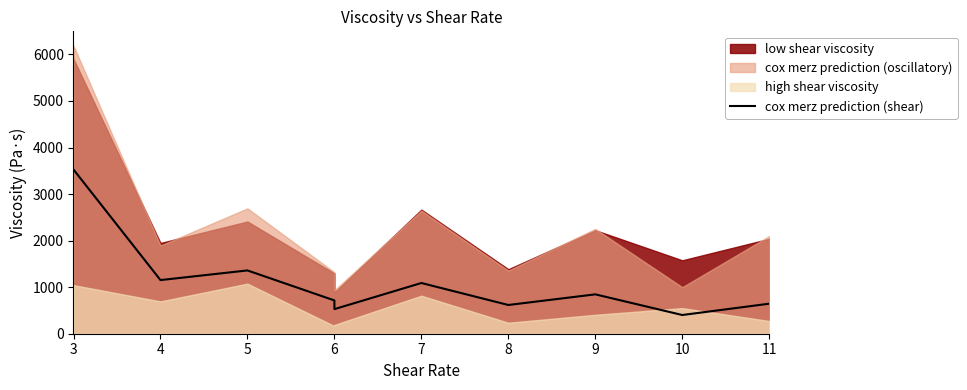

What is the highest value of the cox merz prediction (shear) series?

3526.8